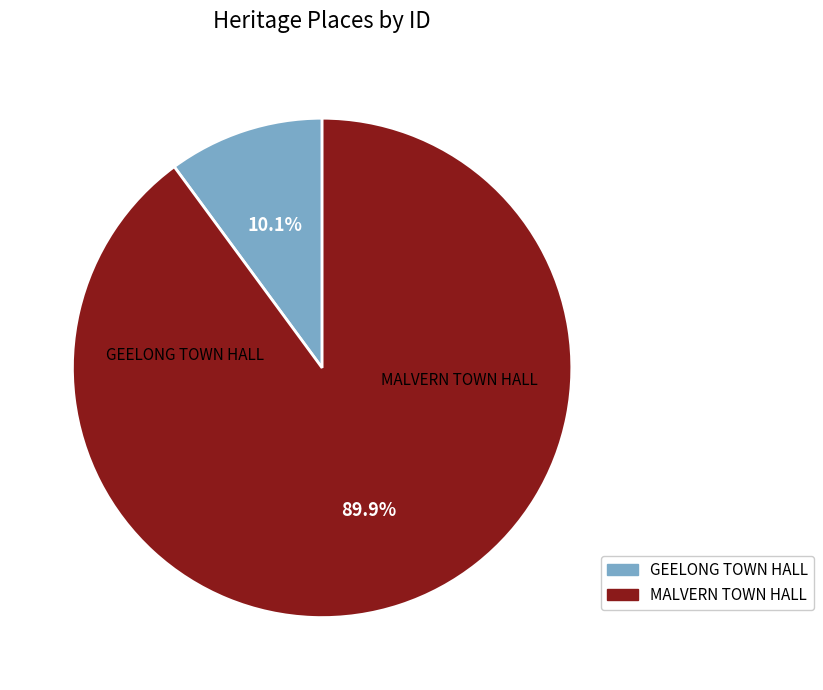

Rank the categories by value from highest to lowest.

MALVERN TOWN HALL, GEELONG TOWN HALL